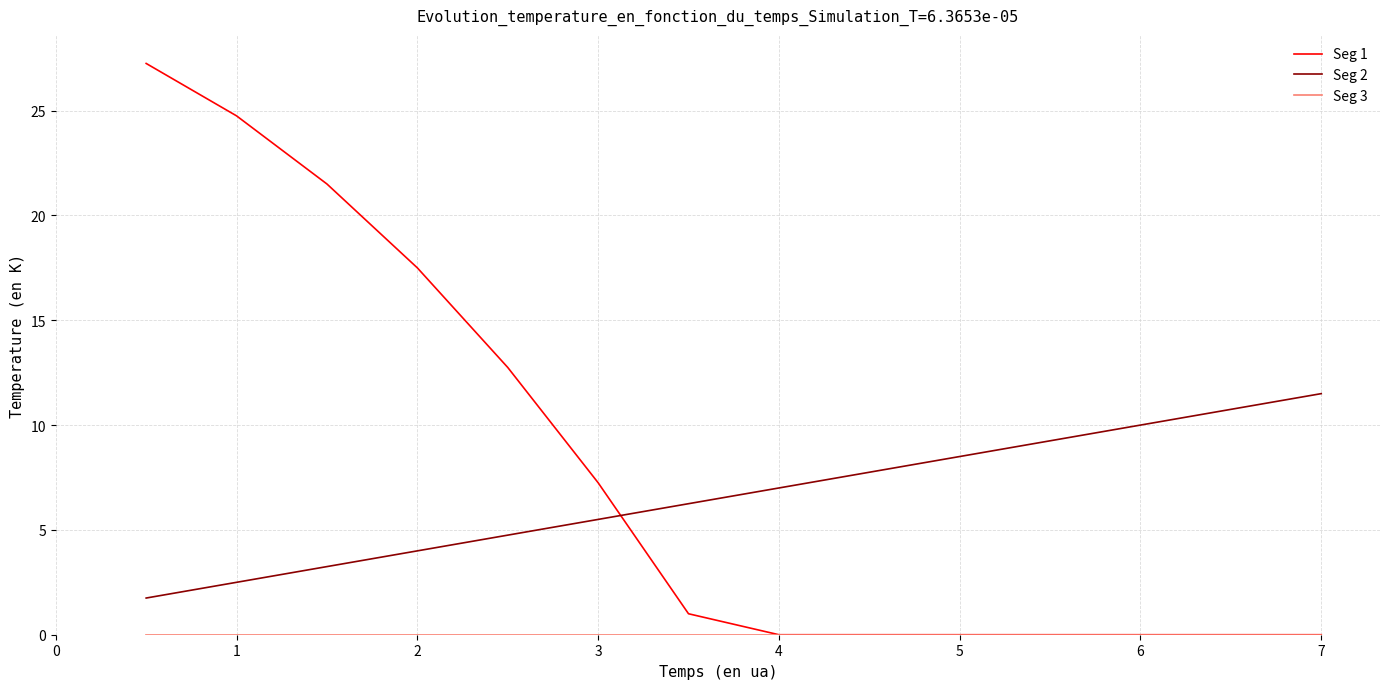

Which series has the largest range (max minus min)?

Seg 1